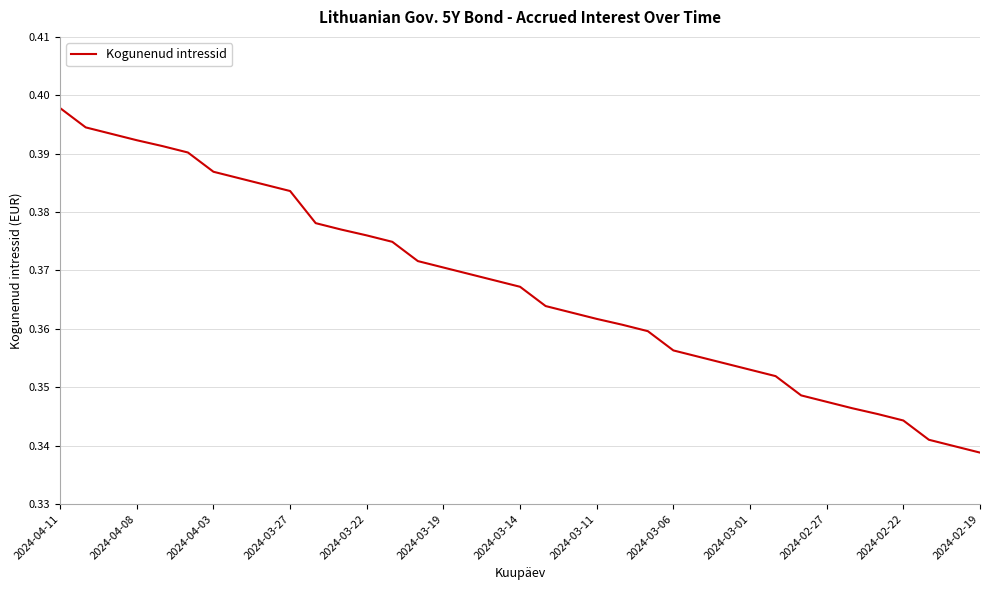

Does the chart have visible grid lines?

Yes